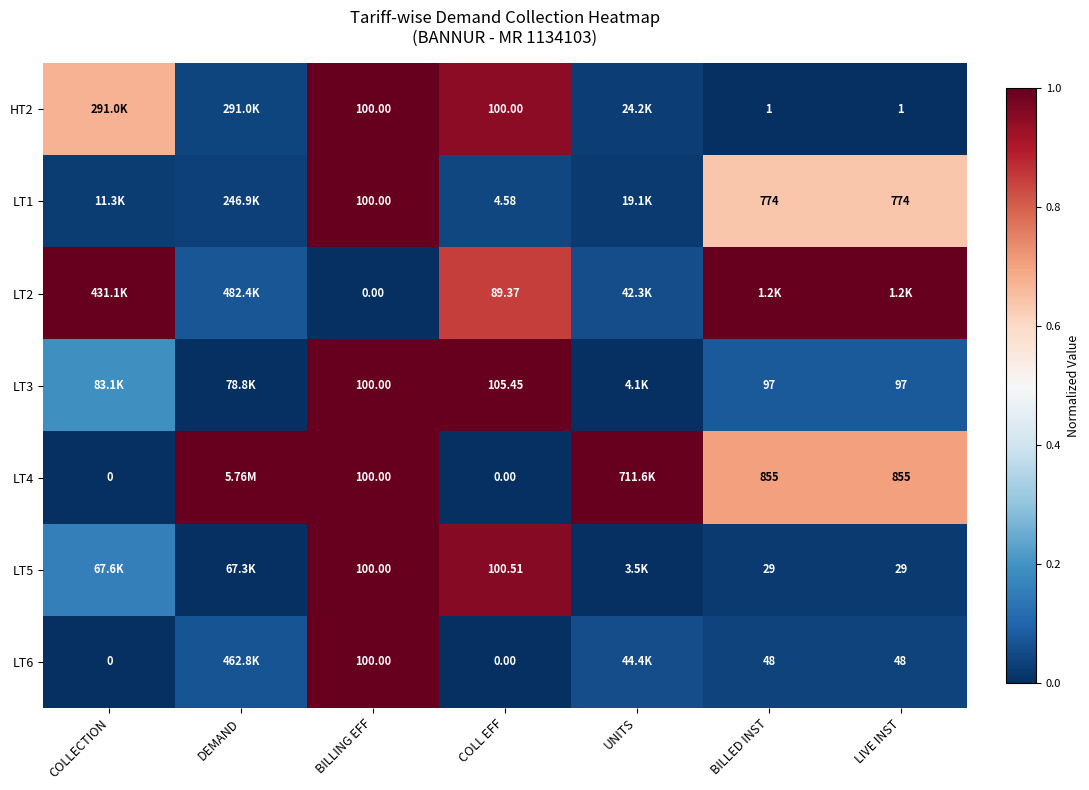

The value of LT4 at BILLED INST is 0.7. True or false?

True